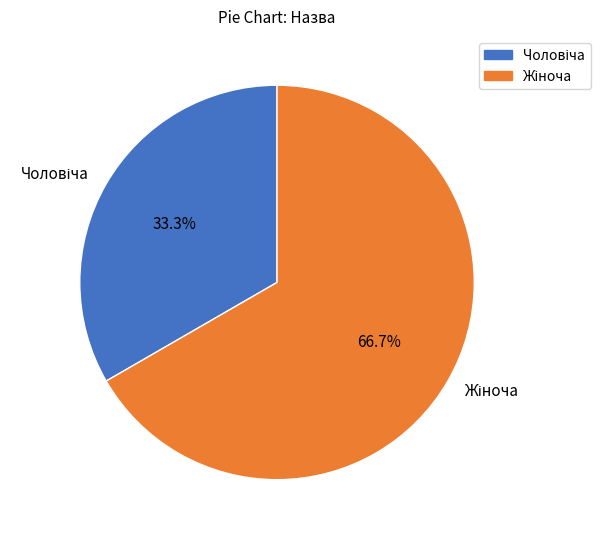

Is there any slice that represents more than half of the pie?

Yes